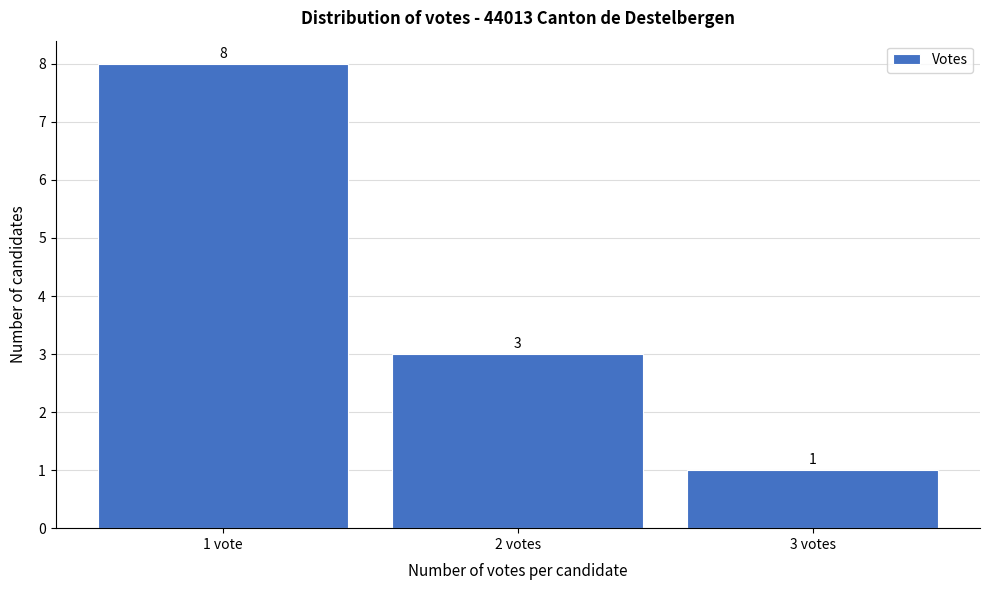

Reading right to left, transcribe all the data shown in this chart.

1	3	8